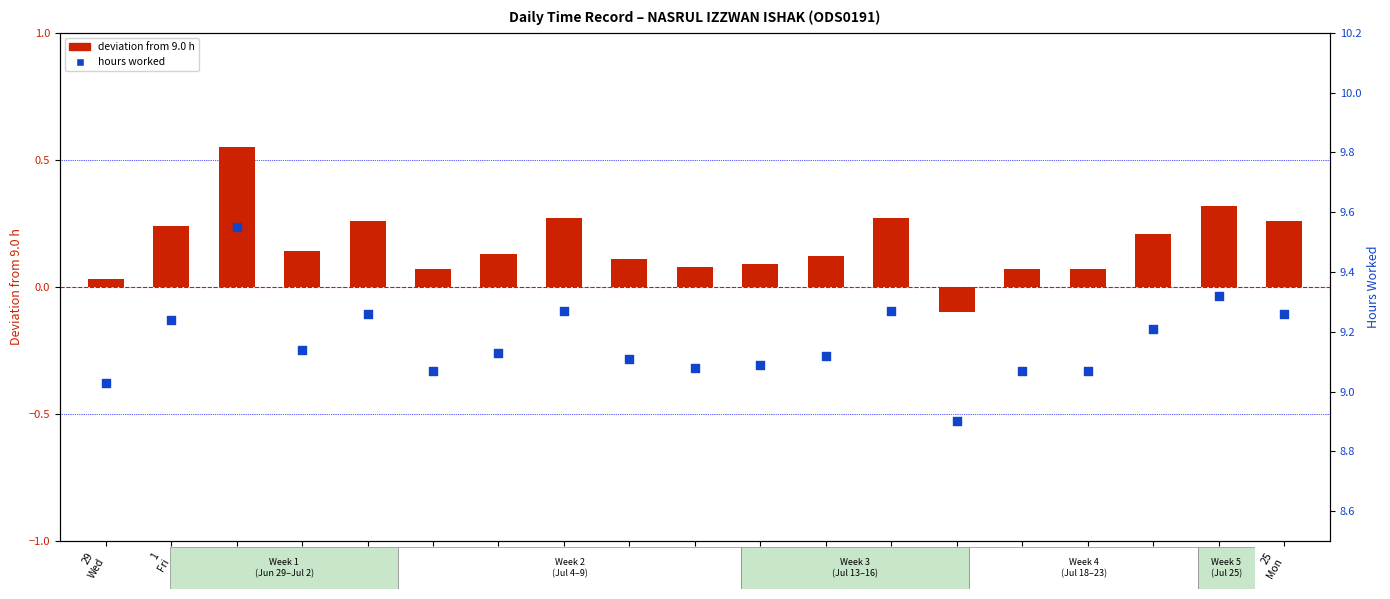

At how many categories does at least one series exceed 2?

19